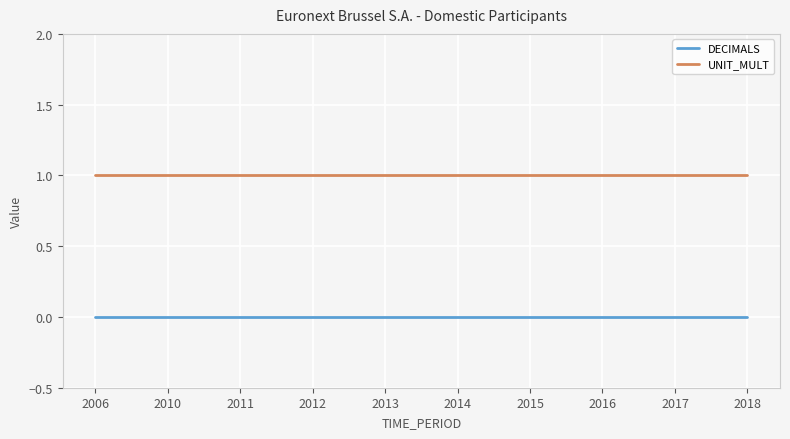

Reading right to left, extract all data points from this chart.

DECIMALS: 2018=0	2017=0	2016=0	2015=0	2014=0	2013=0	2012=0	2011=0	2010=0	2006=0
UNIT_MULT: 2018=1	2017=1	2016=1	2015=1	2014=1	2013=1	2012=1	2011=1	2010=1	2006=1